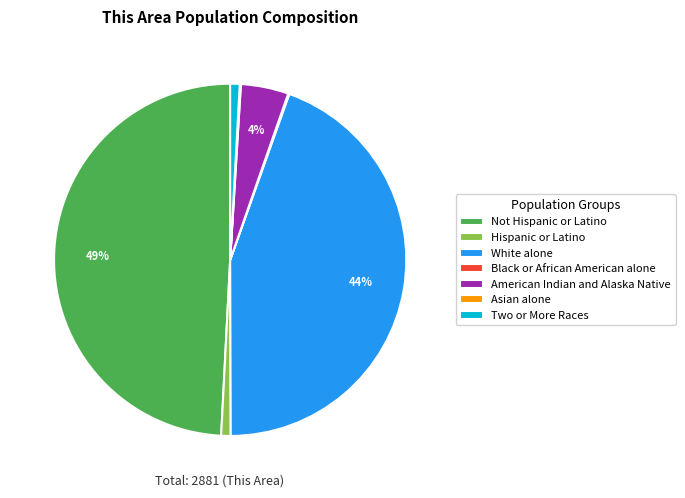

To the nearest percent, what portion does Not Hispanic or Latino represent?

49%